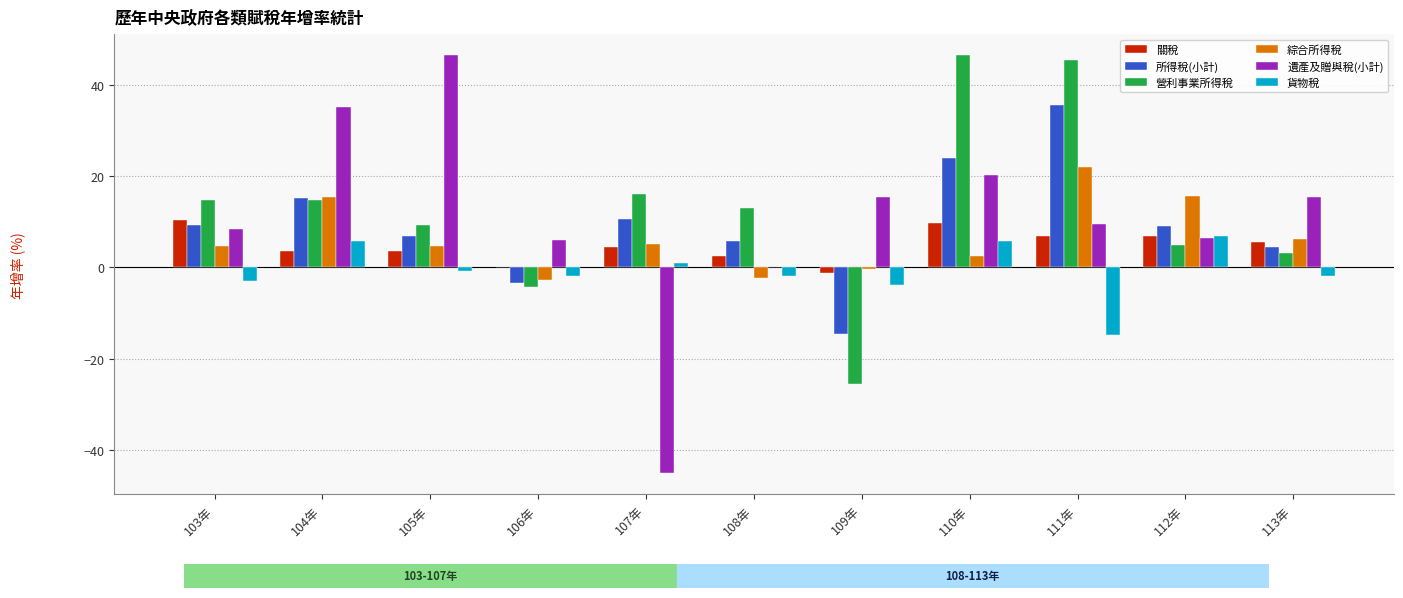

How many groups of bars are there?

11